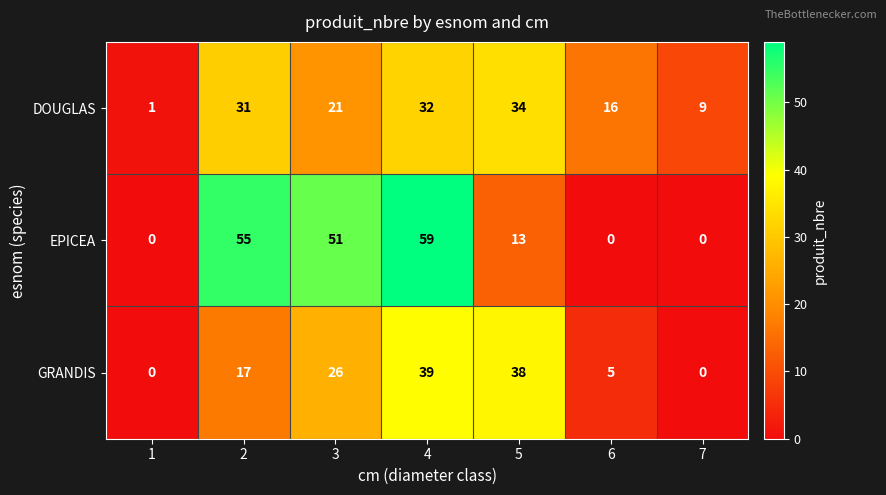

What is the total value across all series at 1?

1